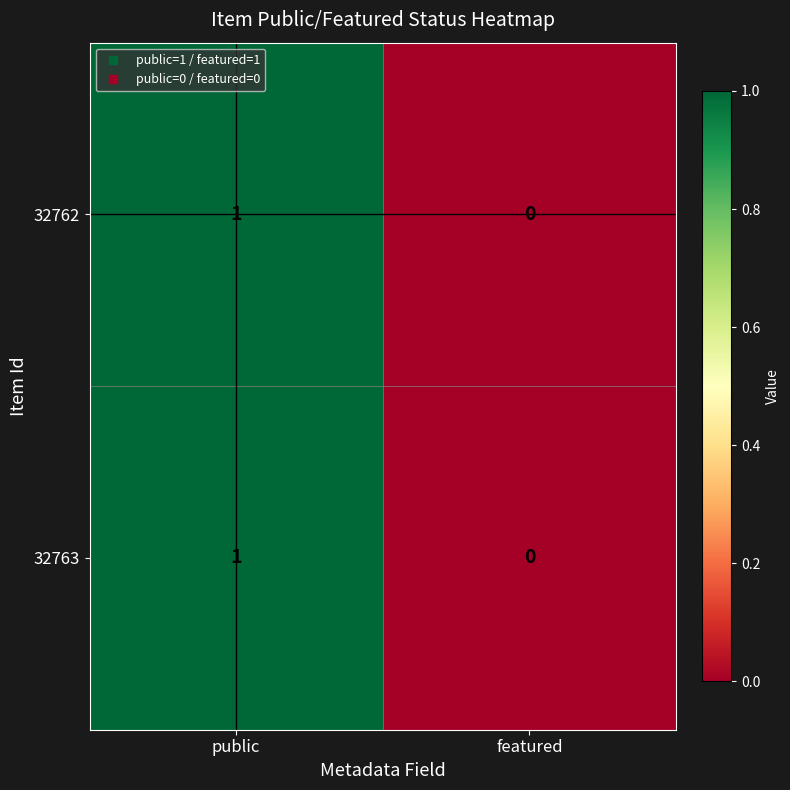

At which category is the sum across all series the highest?

public